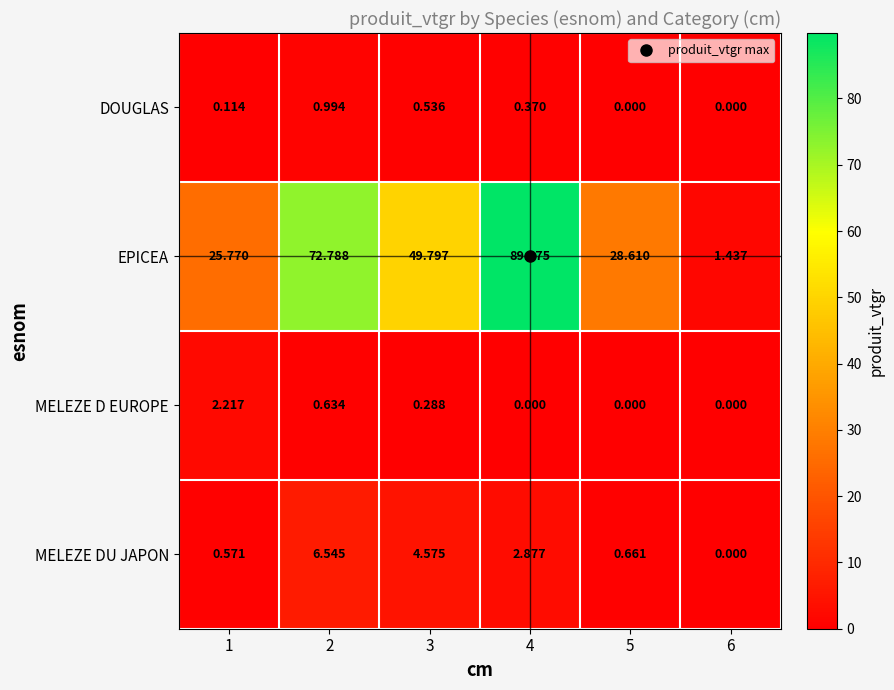

Is the value of EPICEA at 6 greater than the value of DOUGLAS at 4?

Yes